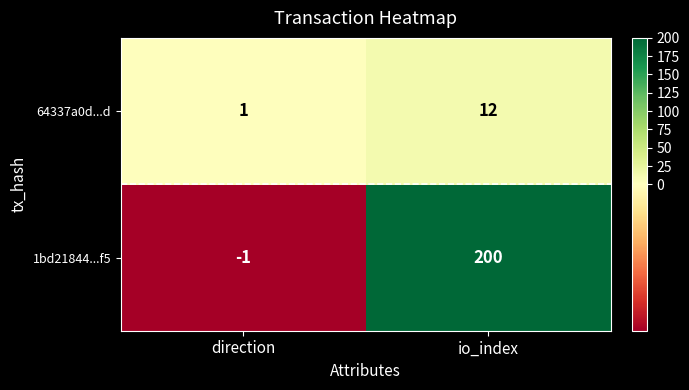

Reading right to left, extract all data points from this chart.

64337a0d...d: io_index=12	direction=1
1bd21844...f5: io_index=200	direction=-1